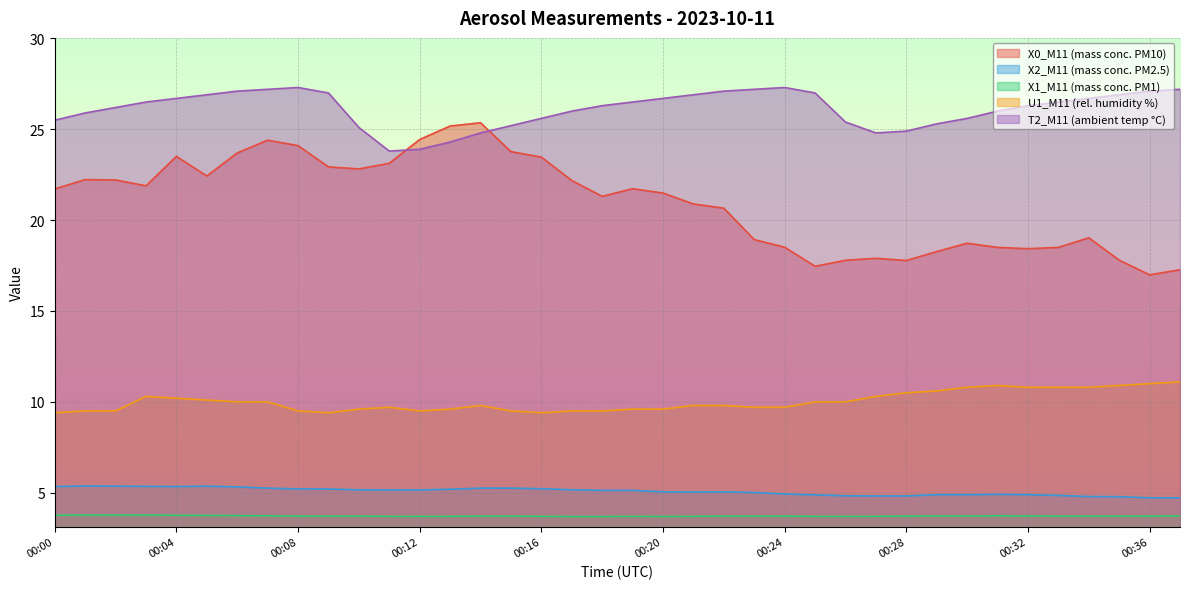

Reading left to right, transcribe all the data shown in this chart.

X0_M11 (mass conc. PM10): 21.7	22.2	22.2	21.9	23.5	22.4	23.7	24.4	24.1	22.9	22.8	23.1	24.4	25.2	25.4	23.8	23.5	22.2	21.3	21.7	21.5	20.9	20.7	18.9	18.5	17.5	17.8	17.9	17.8	18.3	18.7	18.5	18.4	18.5	19.0	17.8	17.0	17.3
X2_M11 (mass conc. PM2.5): 5.3	5.4	5.4	5.3	5.3	5.4	5.3	5.2	5.2	5.2	5.2	5.2	5.2	5.2	5.2	5.2	5.2	5.2	5.1	5.1	5.0	5.0	5.0	5.0	4.9	4.9	4.8	4.8	4.8	4.9	4.9	4.9	4.9	4.8	4.8	4.8	4.7	4.7
X1_M11 (mass conc. PM1): 3.8	3.8	3.8	3.8	3.8	3.8	3.7	3.7	3.7	3.7	3.7	3.7	3.7	3.7	3.7	3.7	3.7	3.7	3.7	3.7	3.7	3.7	3.7	3.7	3.7	3.7	3.7	3.7	3.7	3.7	3.7	3.7	3.7	3.7	3.7	3.7	3.7	3.7
U1_M11 (rel. humidity %): 9.4	9.5	9.5	10.3	10.2	10.1	10.0	10.0	9.5	9.4	9.6	9.7	9.5	9.6	9.8	9.5	9.4	9.5	9.5	9.6	9.6	9.8	9.8	9.7	9.7	10.0	10.0	10.3	10.5	10.6	10.8	10.9	10.8	10.8	10.8	10.9	11.0	11.1
T2_M11 (ambient temp °C): 25.5	25.9	26.2	26.5	26.7	26.9	27.1	27.2	27.3	27.0	25.1	23.8	23.9	24.3	24.8	25.2	25.6	26.0	26.3	26.5	26.7	26.9	27.1	27.2	27.3	27.0	25.4	24.8	24.9	25.3	25.6	26.0	26.3	26.5	26.7	26.9	27.1	27.2